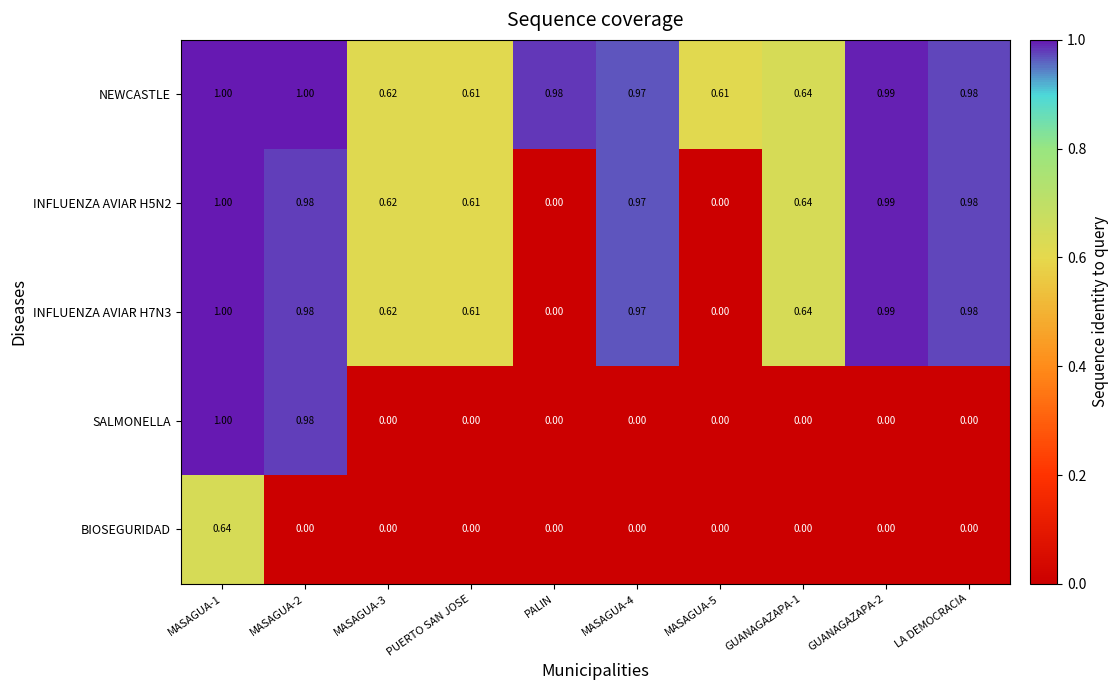

Between MASAGUA-2 and MASAGUA-4, which series saw the biggest shift?

SALMONELLA